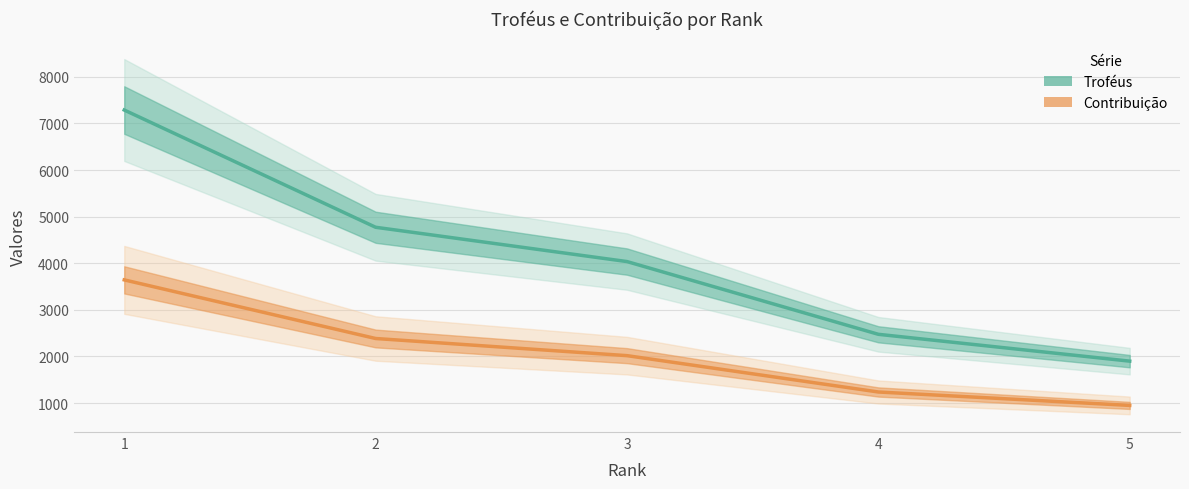

Reading right to left, transcribe all the data shown in this chart.

Troféus: 1900	2476	4037	4773	7289
Contribuição: 950	1238	2018	2386	3644